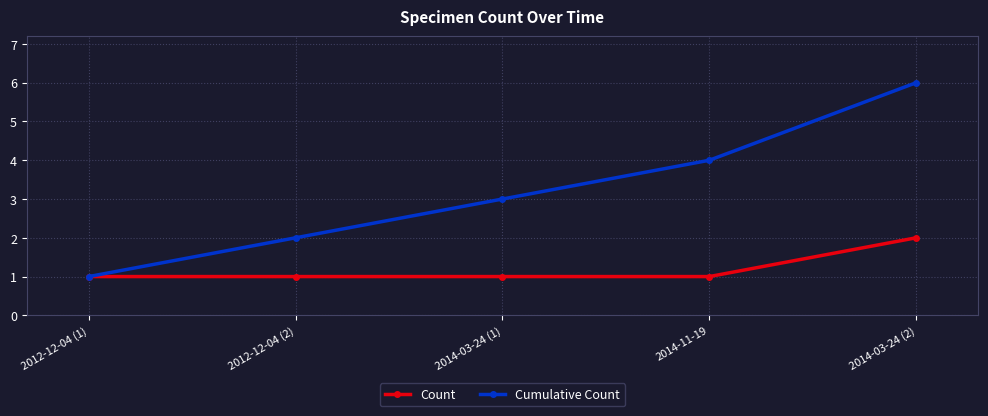

Rank the series at 2012-12-04 (2) from lowest to highest value.

Count, Cumulative Count